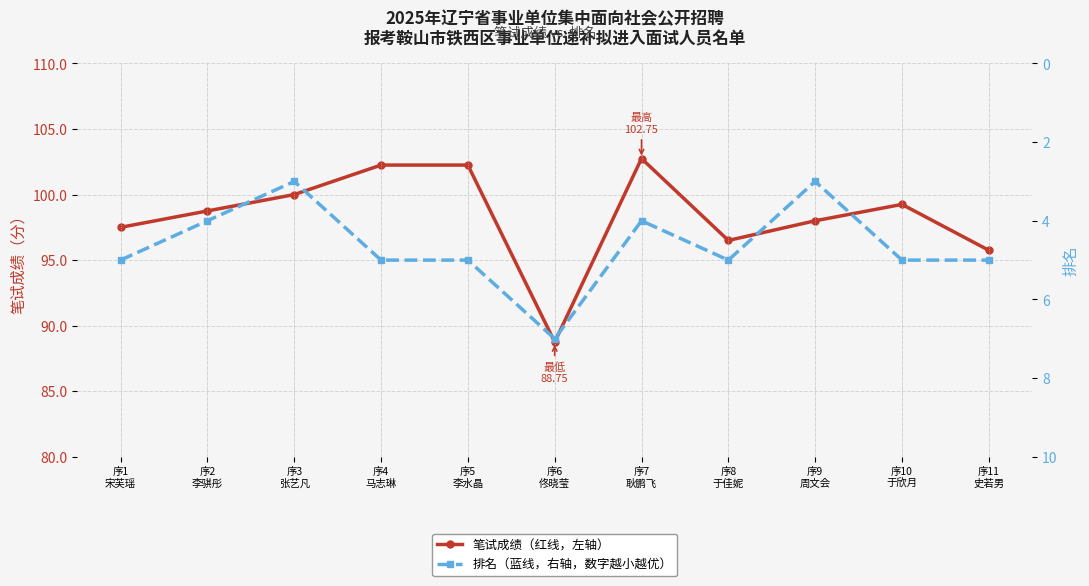

What is the difference between the maximum and minimum values in the 排名 series?

4.0